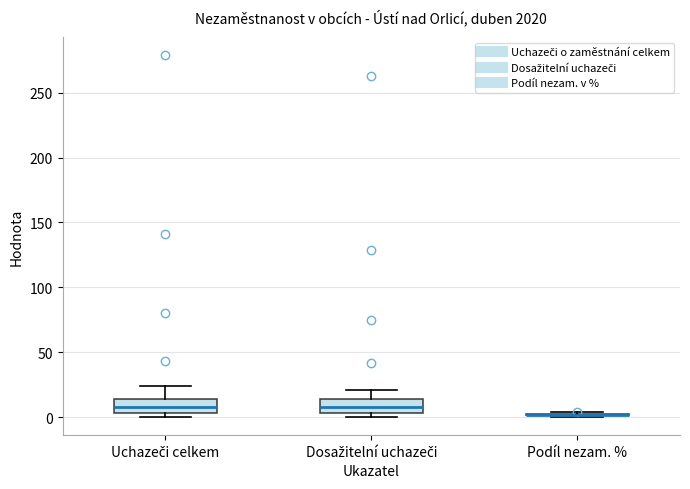

Where does the upper whisker of the box for Uchazeči celkem end on the y-axis? The values are not printed on the chart, so give them approximately, as read against the axis.

25